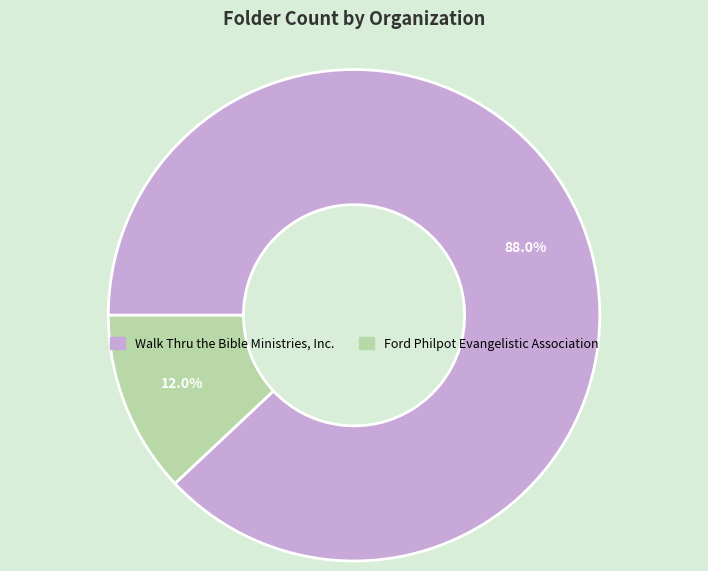

Rank the categories by value from highest to lowest.

Walk Thru the Bible Ministries, Inc., Ford Philpot Evangelistic Association